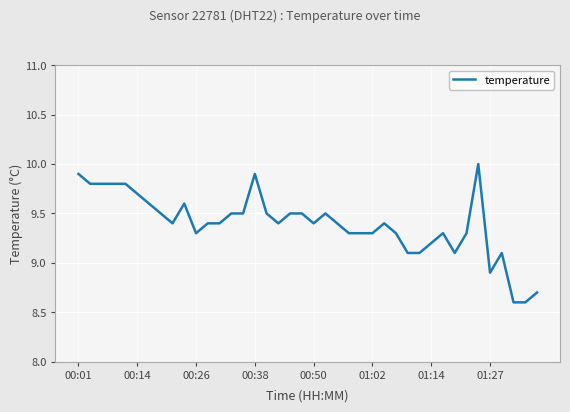

What is the maximum value shown in the chart?

10.0